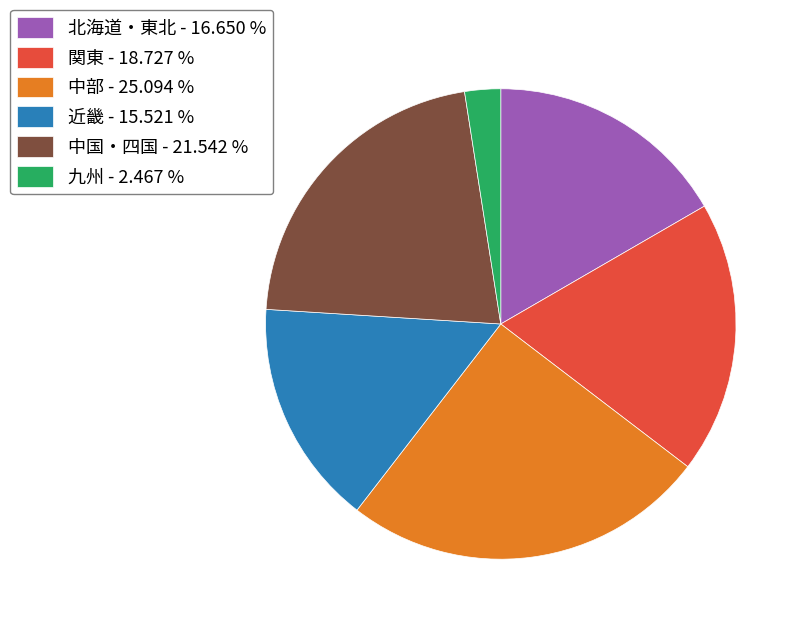

Does 中部 - 25.094 % represent more than half of the total?

No